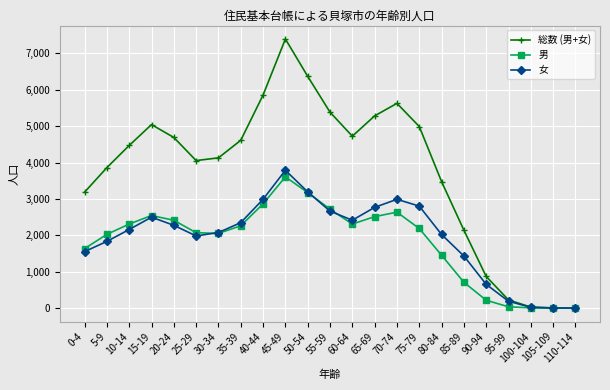

At which category is the sum across all series the highest?

45-49